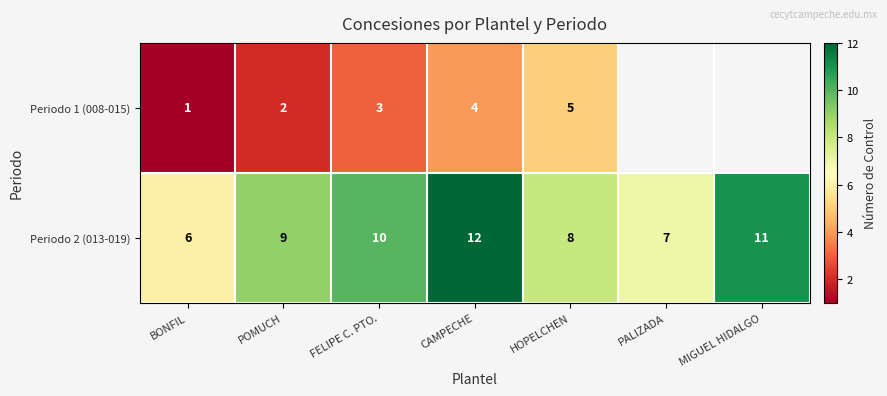

At which category is the sum across all series the highest?

CAMPECHE